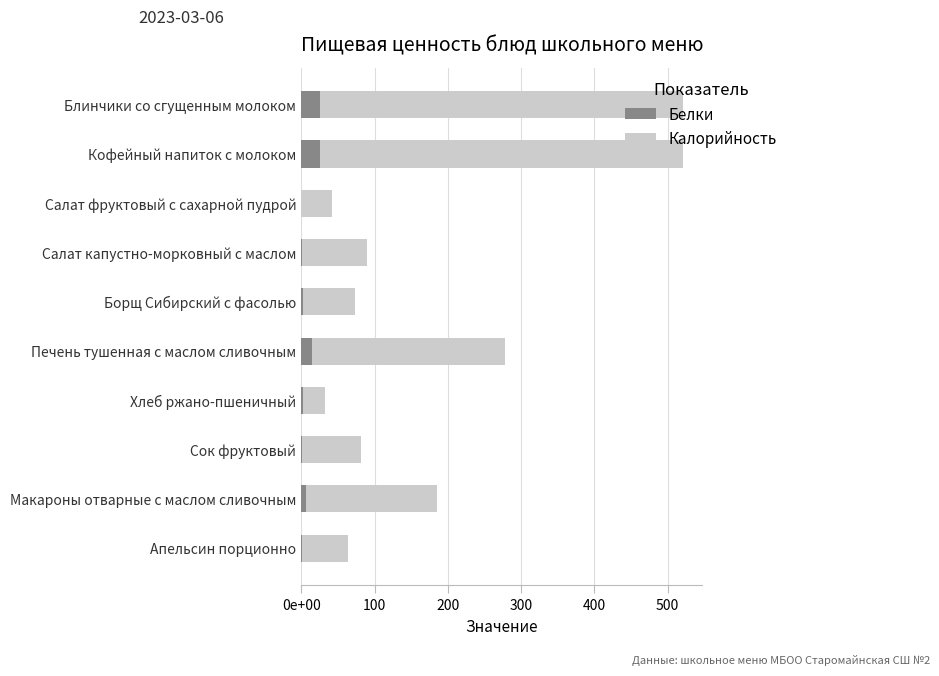

How many data points does each series have?

10